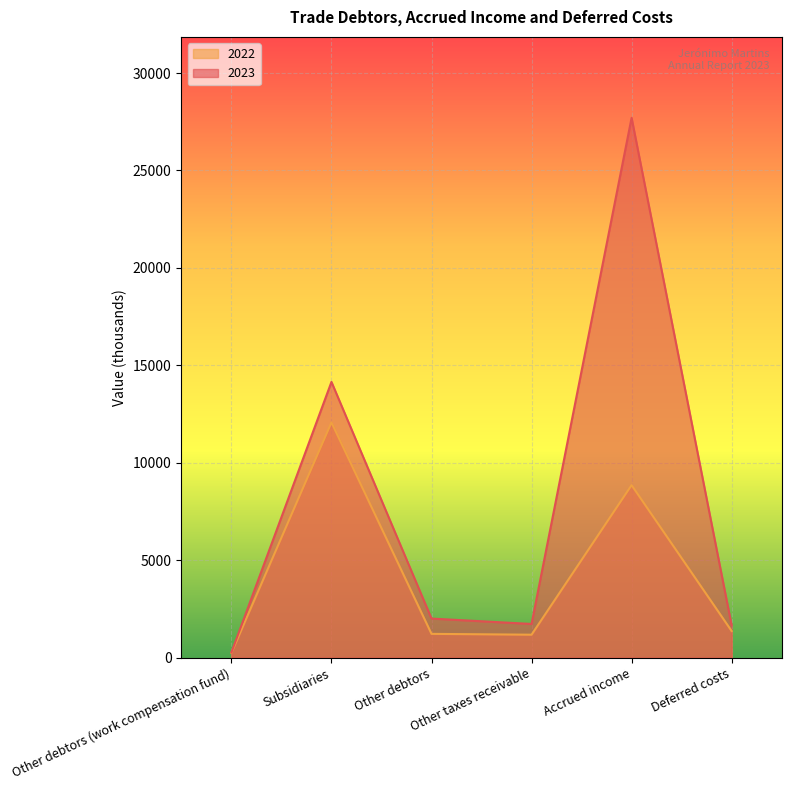

Is the value of 2023 at Deferred costs greater than the value of 2022 at Other debtors (work compensation fund)?

Yes